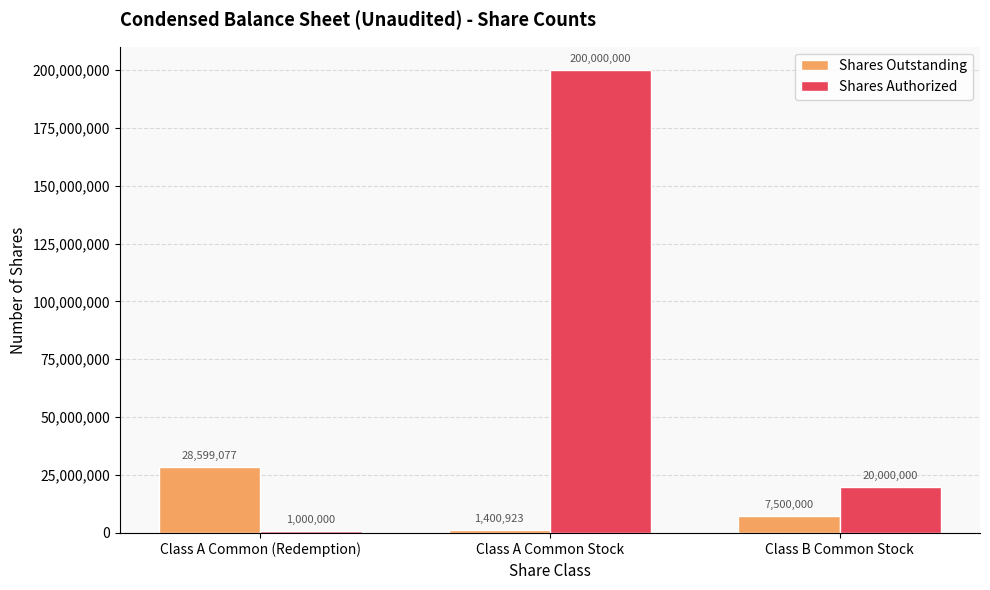

At which label does Shares Outstanding first exceed 7500000?

Class A Common (Redemption)